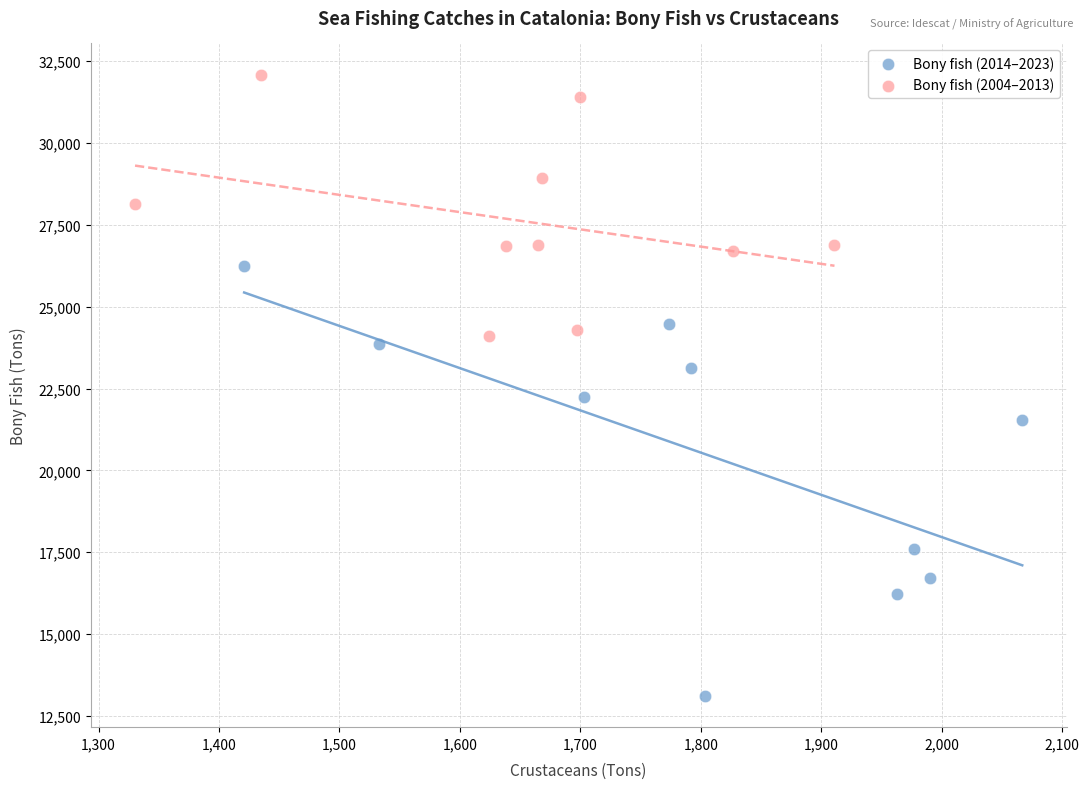

Which series has the largest Y range (max minus min)?

Bony fish (2014–2023)